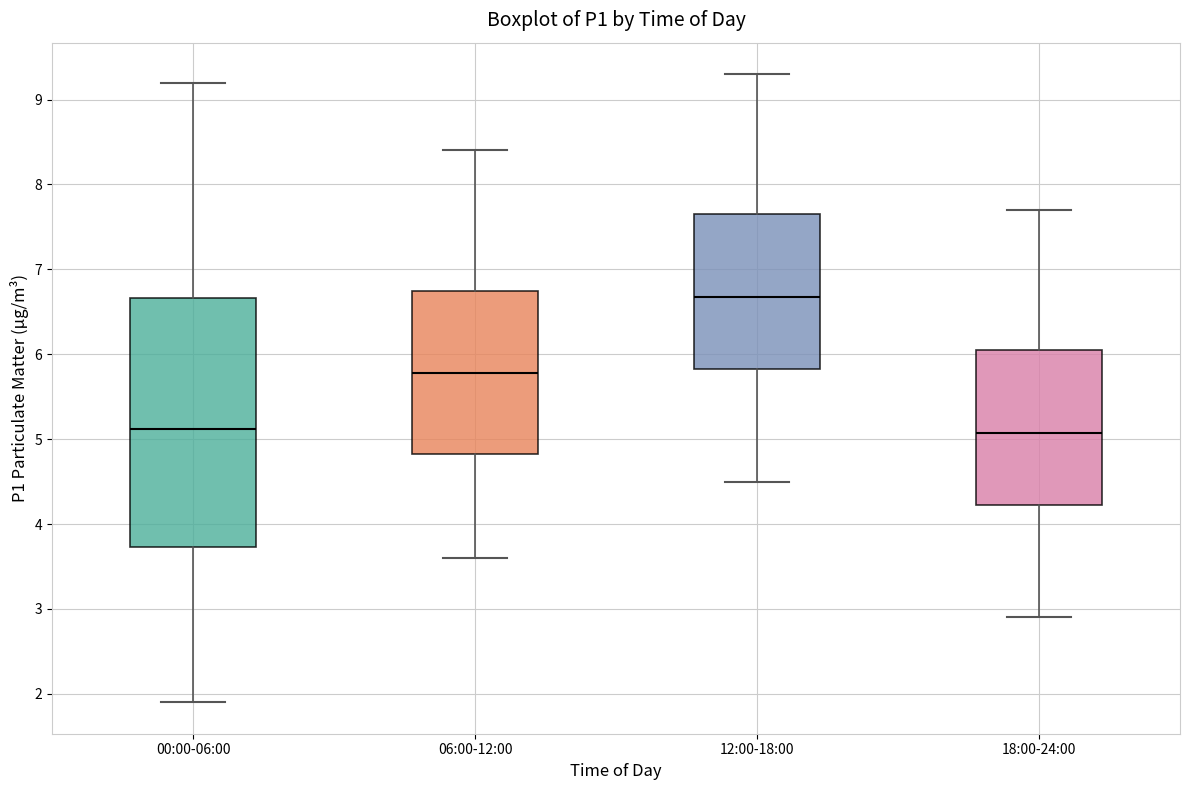

Which box's median line is the highest?

12:00-18:00